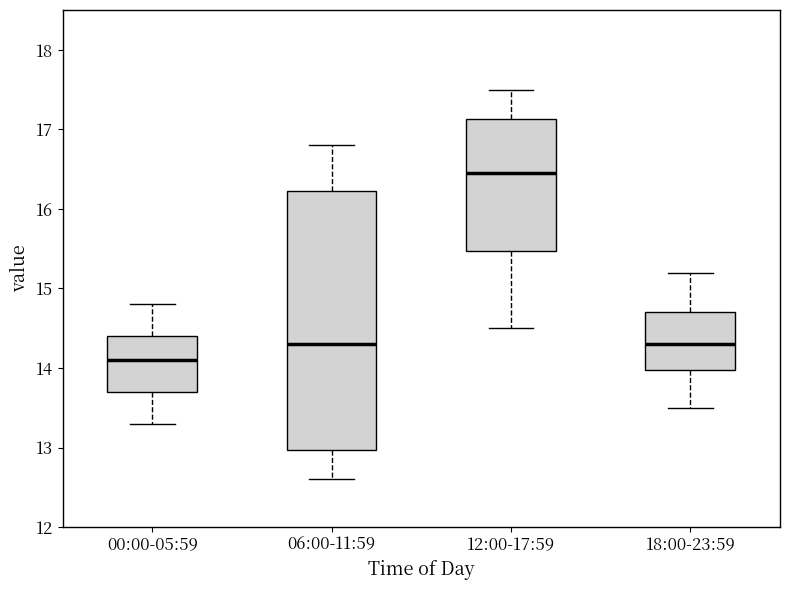

Reading left to right, transcribe this box plot: for each box, give where its median line is, the range the box spans, and where its two whiskers end, as read against the y-axis. The values are not printed on the chart, so give them approximately, as read against the axis.

00:00-05:59: median 14.1, box 13.7 to 14.4, whiskers 13.3 to 14.8
06:00-11:59: median 14.3, box 13.0 to 16.2, whiskers 12.6 to 16.8
12:00-17:59: median 16.5, box 15.5 to 17.1, whiskers 14.5 to 17.5
18:00-23:59: median 14.3, box 14.0 to 14.7, whiskers 13.5 to 15.2